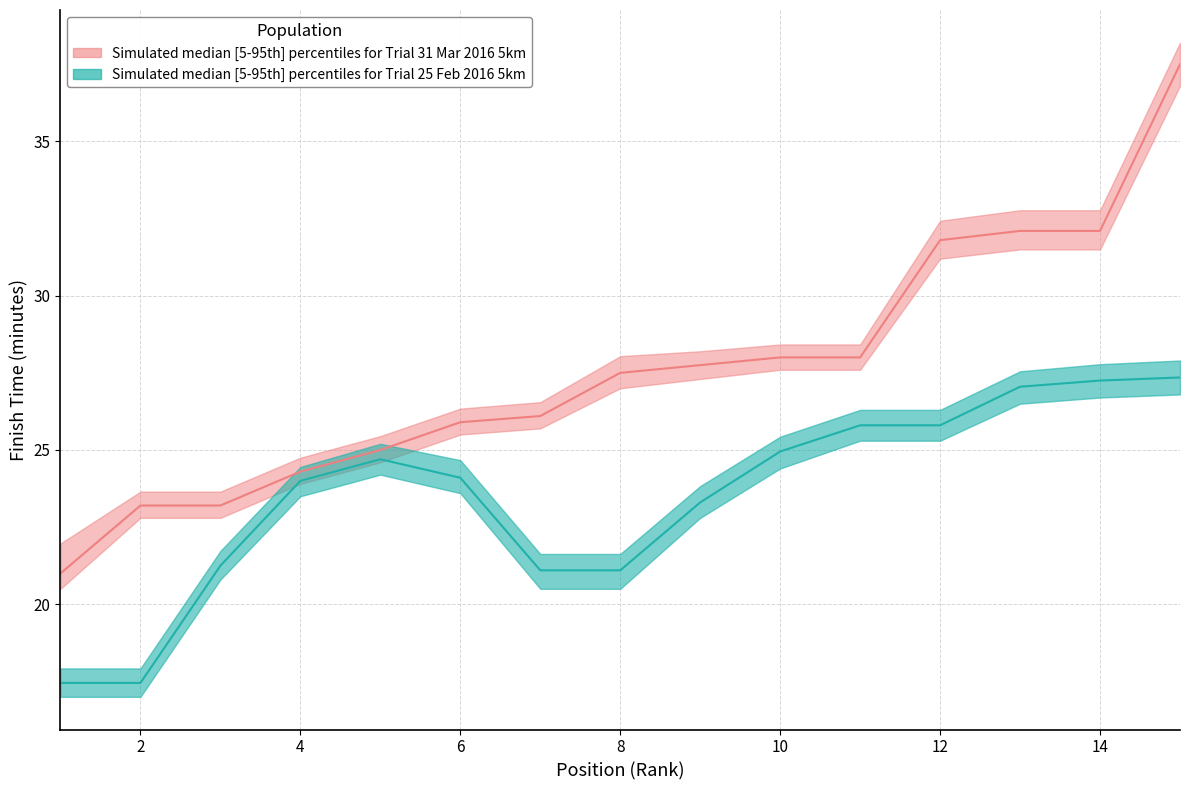

What is the sum of the Trial 25 Feb 2016 (5km) - median values at 6 and 9?

47.4